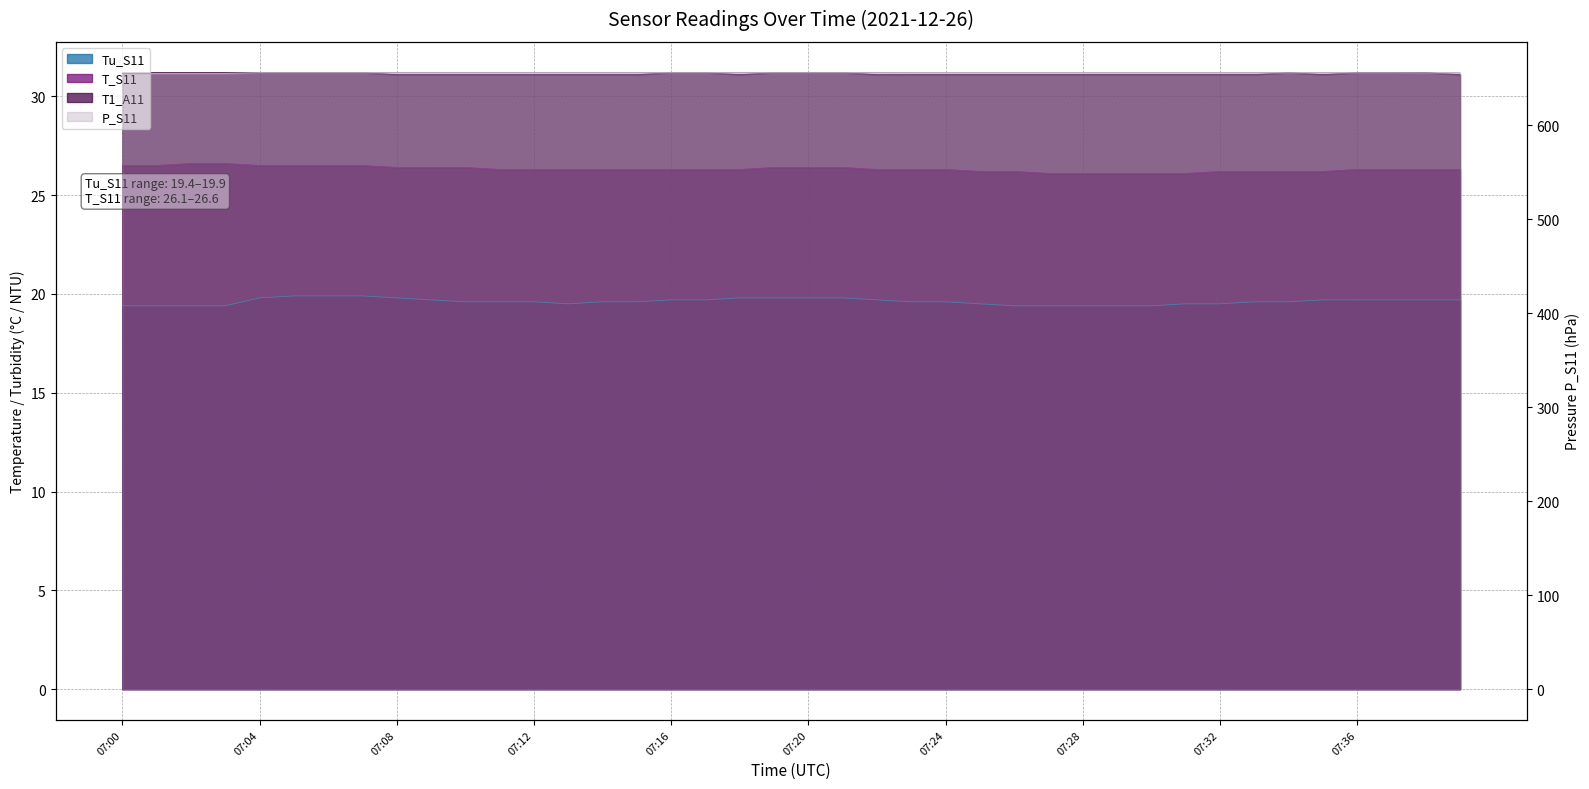

How many interior local valleys does the T1_A11 series have?

2